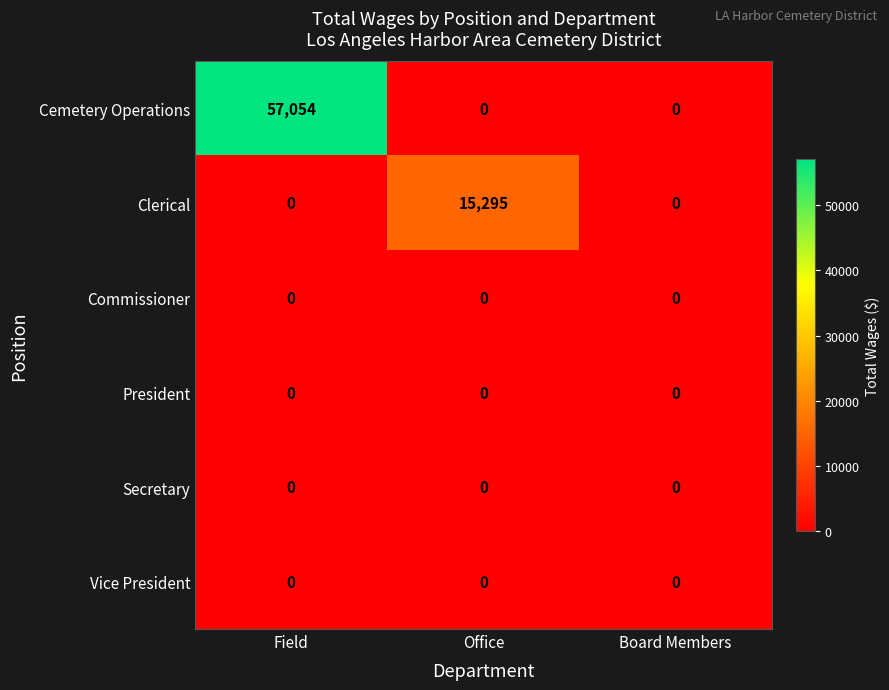

Which series has the widest spread of values?

Cemetery Operations